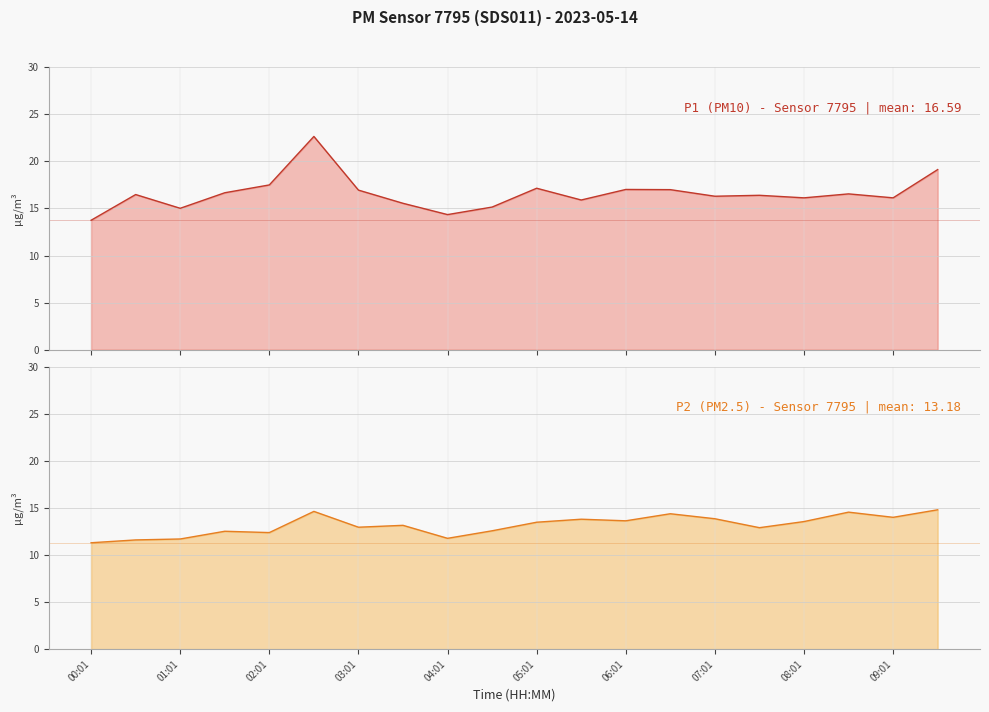

What is the minimum value for P1 (PM10) - Sensor 7795?

13.8